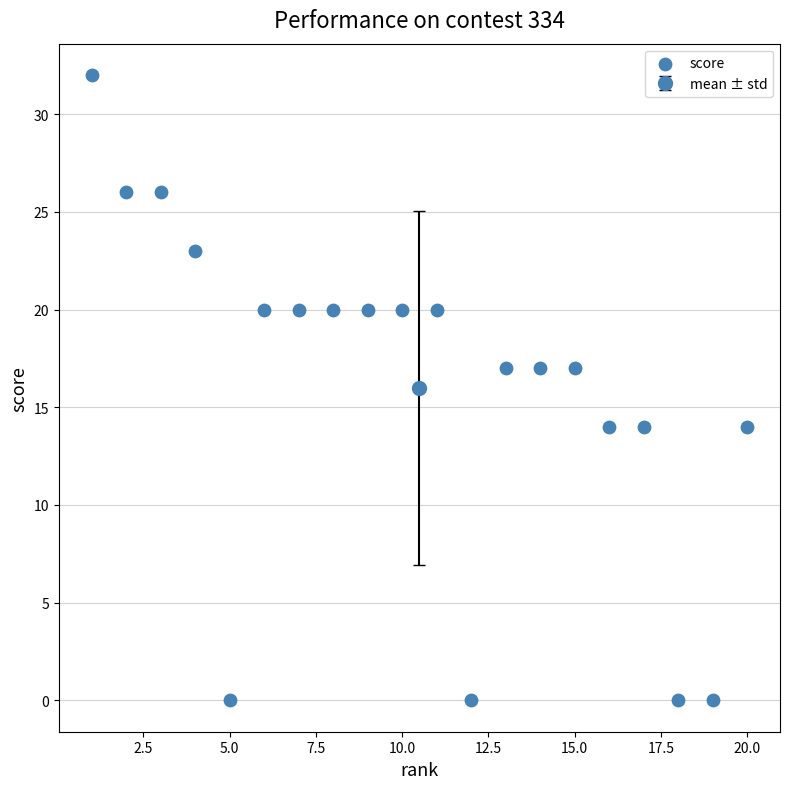

What is the range of X values (max minus min)?

19